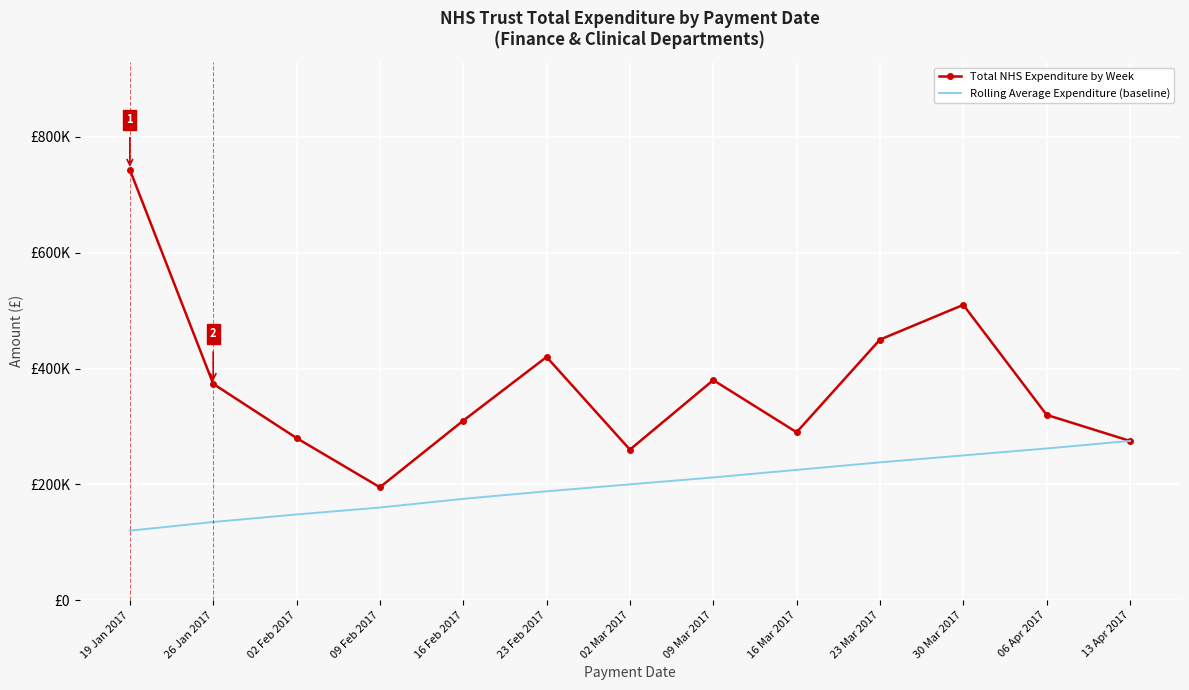

Reading left to right, what are all the values shown in this chart?

Total NHS Expenditure by Week: 19 Jan 2017=743436.6	26 Jan 2017=373631.0	02 Feb 2017=280000.0	09 Feb 2017=195000.0	16 Feb 2017=310000.0	23 Feb 2017=420000.0	02 Mar 2017=260000.0	09 Mar 2017=380000.0	16 Mar 2017=290000.0	23 Mar 2017=450000.0	30 Mar 2017=510000.0	06 Apr 2017=320000.0	13 Apr 2017=275000.0
Rolling Average Expenditure (baseline): 19 Jan 2017=120000.0	26 Jan 2017=135000.0	02 Feb 2017=148000.0	09 Feb 2017=160000.0	16 Feb 2017=175000.0	23 Feb 2017=188000.0	02 Mar 2017=200000.0	09 Mar 2017=212000.0	16 Mar 2017=225000.0	23 Mar 2017=238000.0	30 Mar 2017=250000.0	06 Apr 2017=262000.0	13 Apr 2017=275000.0